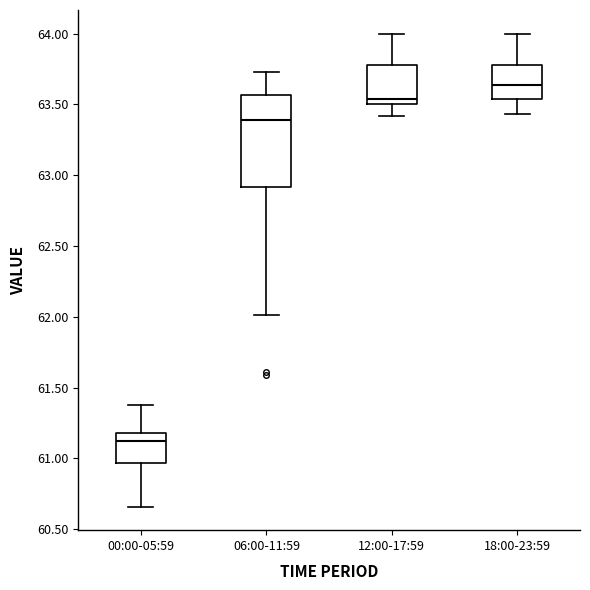

Reading left to right, read every box against the y-axis: the position of its median line, the range the box covers, and the ends of its whiskers. The values are not printed on the chart, so give them approximately, as read against the axis.

00:00-05:59: median 61.10, box 60.95 to 61.20, whiskers 60.65 to 61.40
06:00-11:59: median 63.40, box 62.90 to 63.55, whiskers 62.00 to 63.75
12:00-17:59: median 63.55, box 63.50 to 63.80, whiskers 63.40 to 64.00
18:00-23:59: median 63.65, box 63.55 to 63.80, whiskers 63.45 to 64.00